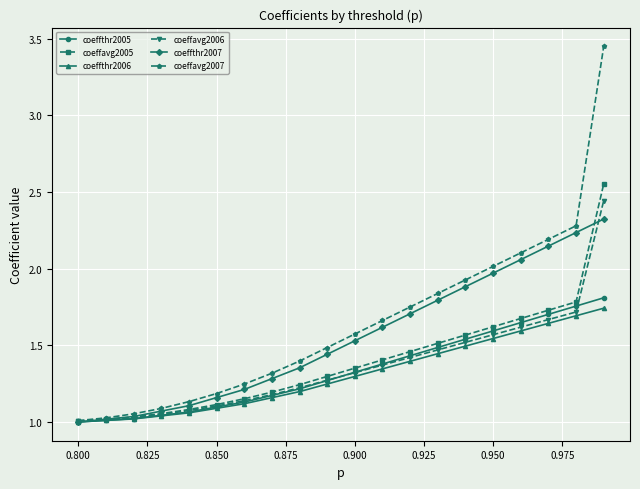

Which series has the largest range (max minus min)?

coeffavg2007